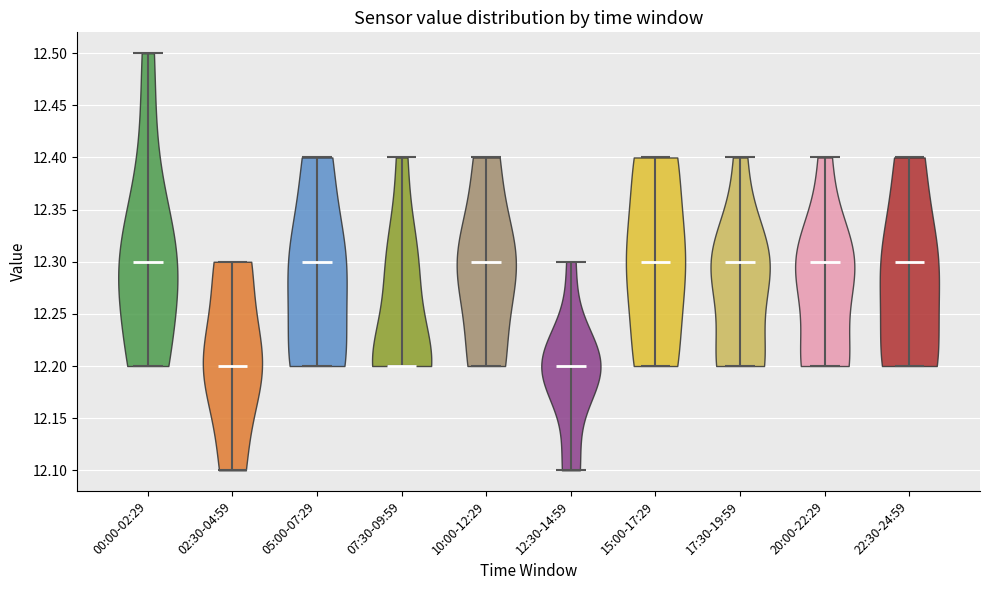

What is the lowest point the violin for 20:00-22:29 reaches on the y-axis? The values are not printed on the chart, so give them approximately, as read against the axis.

12.2